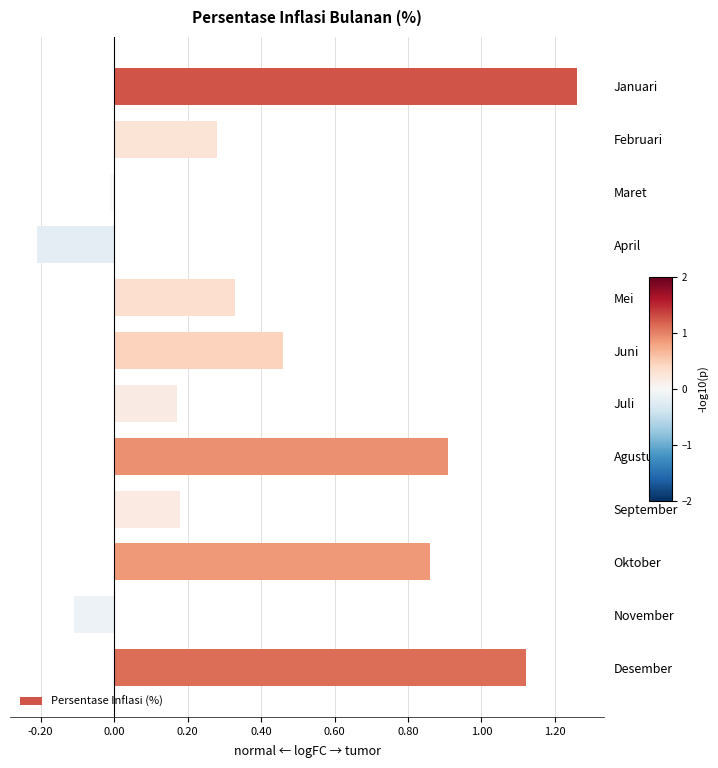

Are the bars grouped side by side (vs. stacked)?

No